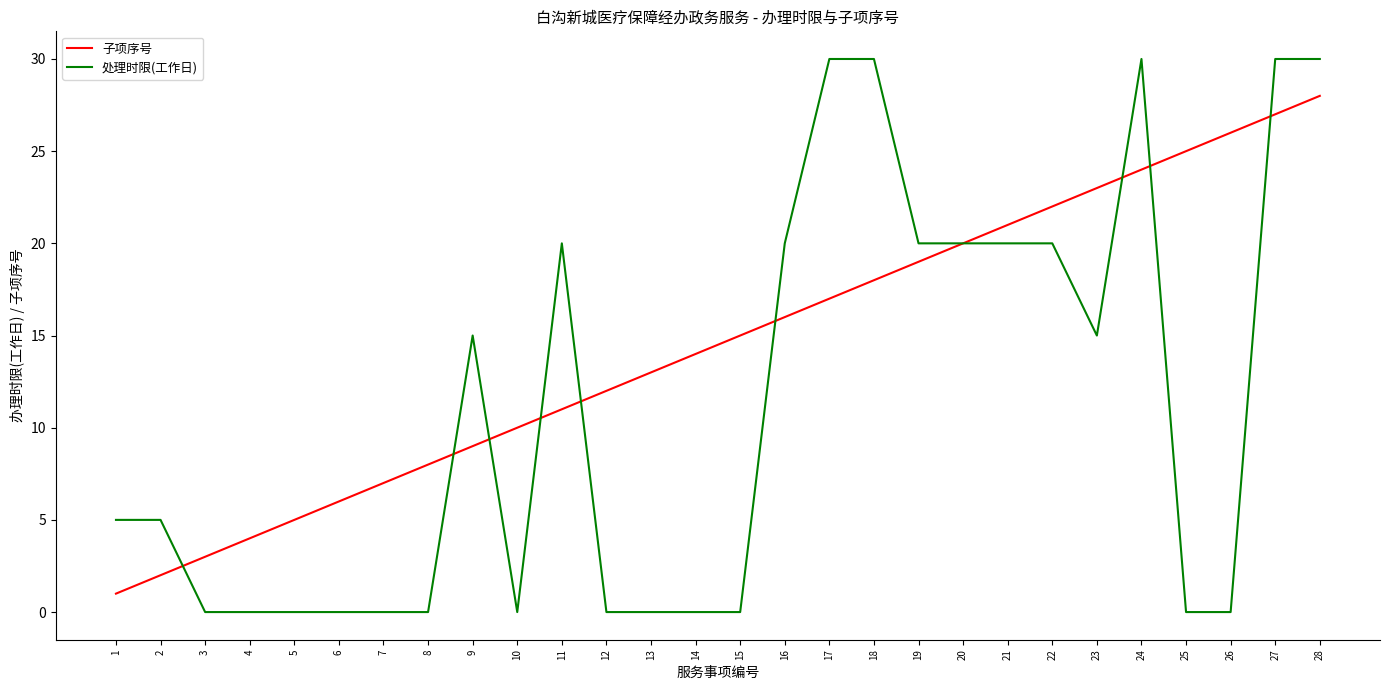

True or false: 处理时限(工作日) and 子项序号 cross at least once.

True